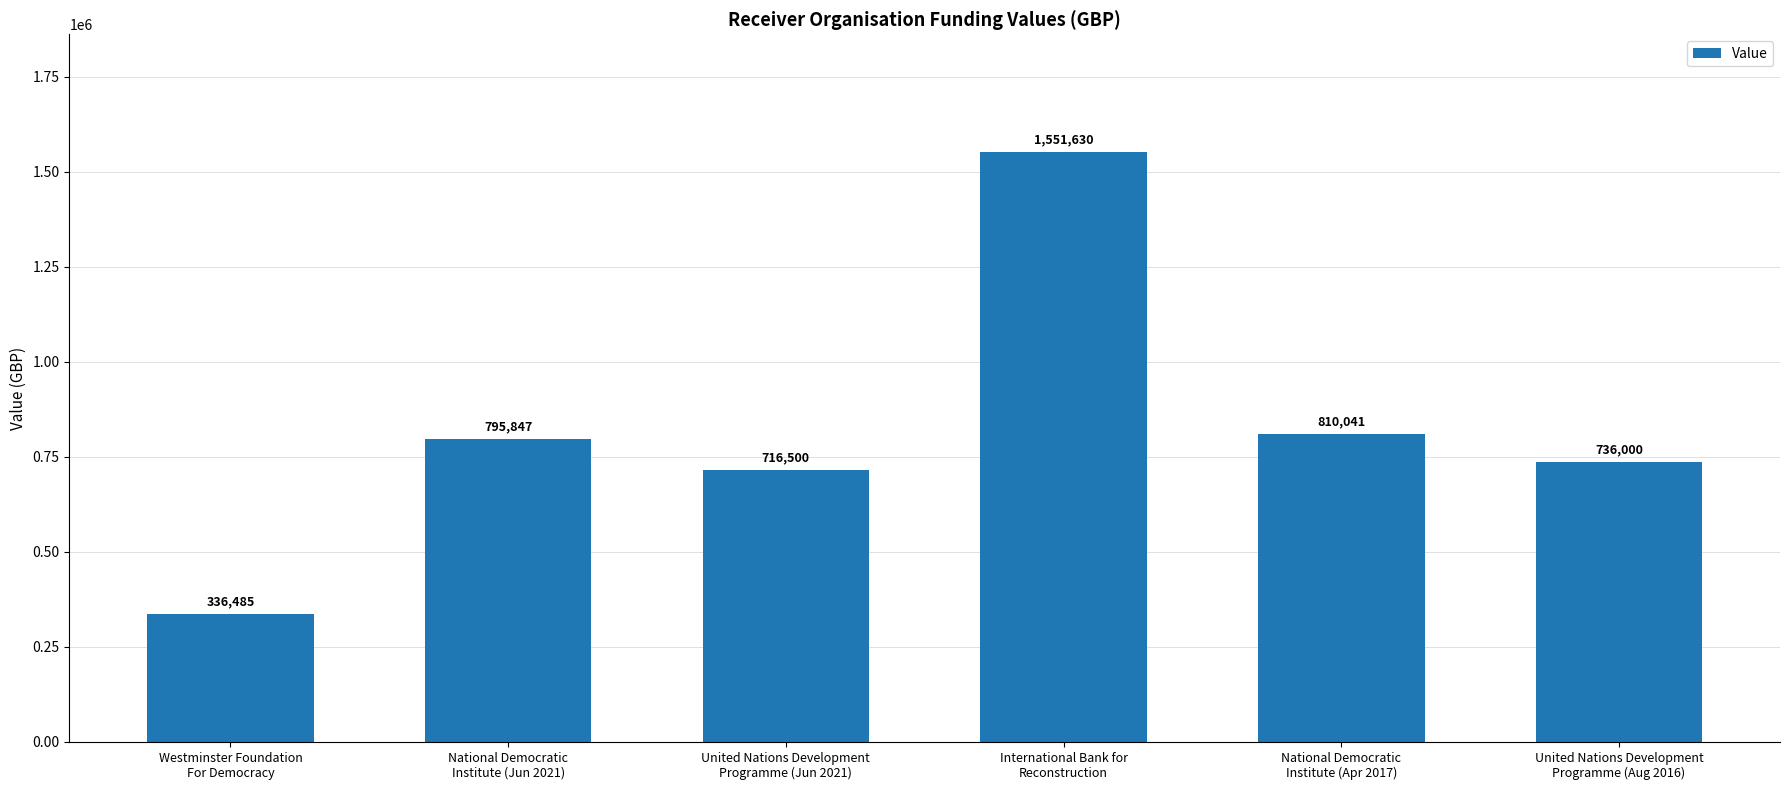

Reading left to right, extract all data points from this chart.

336485	795847	716500	1551630	810041	736000